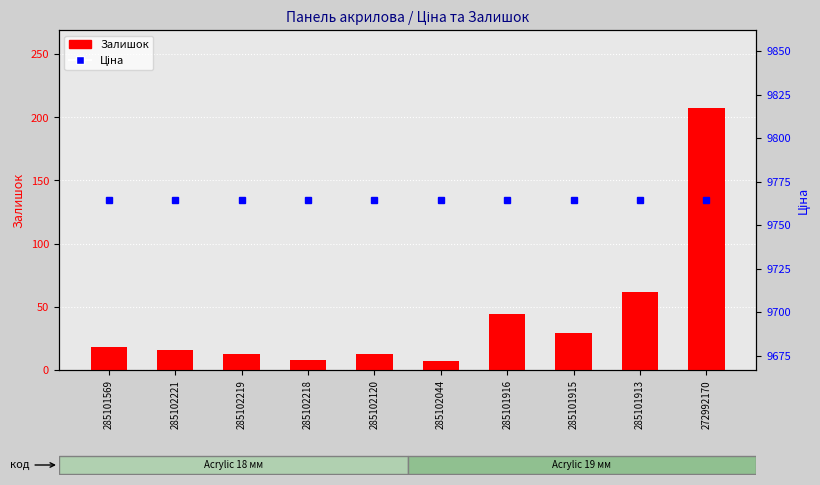

The Залишок series shows 7.0 at 285102044. True or false?

True